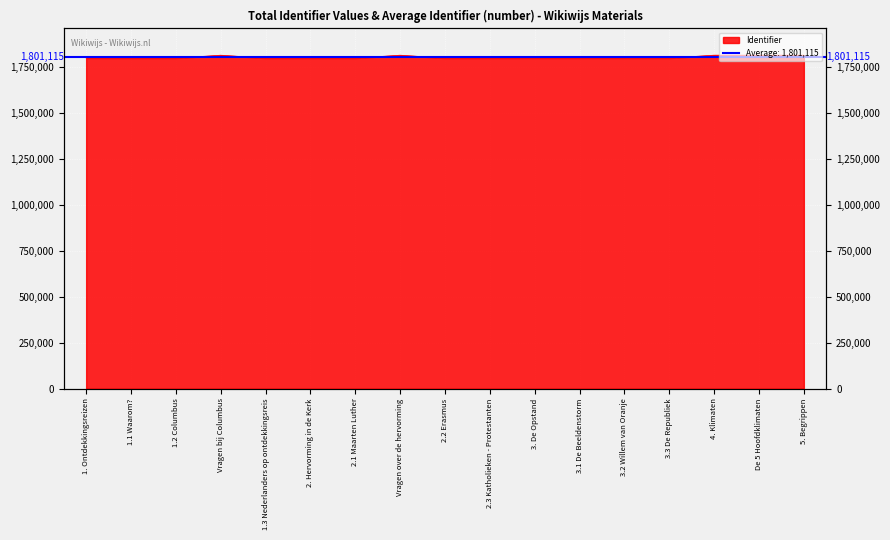

Reading left to right, what are all the values shown in this chart?

1796361	1796367	1796377	1812226	1796383	1796390	1796400	1812264	1796420	1796487	1796493	1796496	1796521	1796578	1812395	1812396	1812400